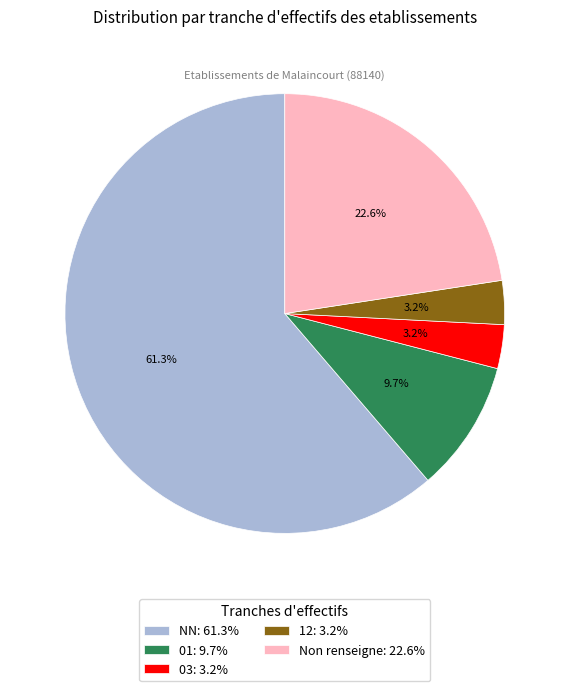

Count the number of slices in the pie.

5